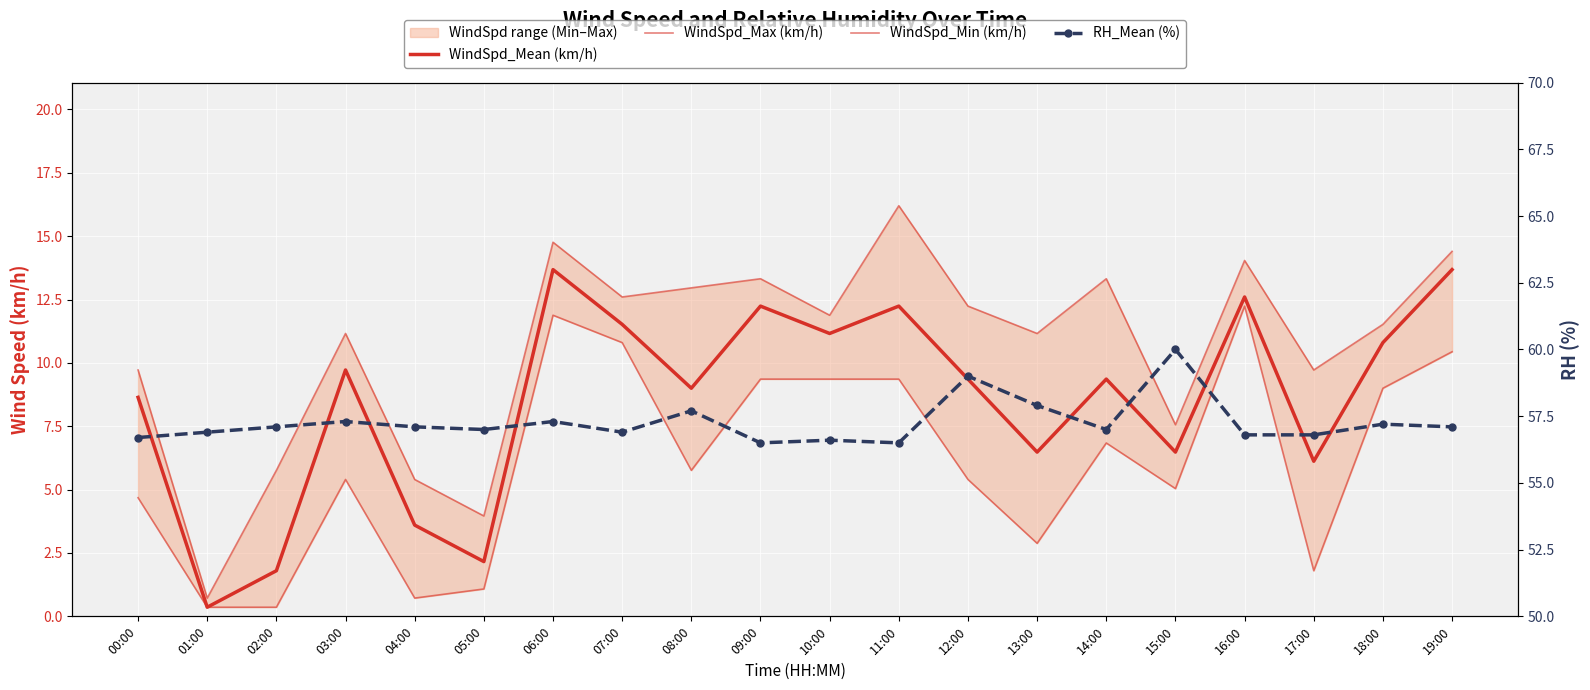

How many categories are shown in the chart?

20